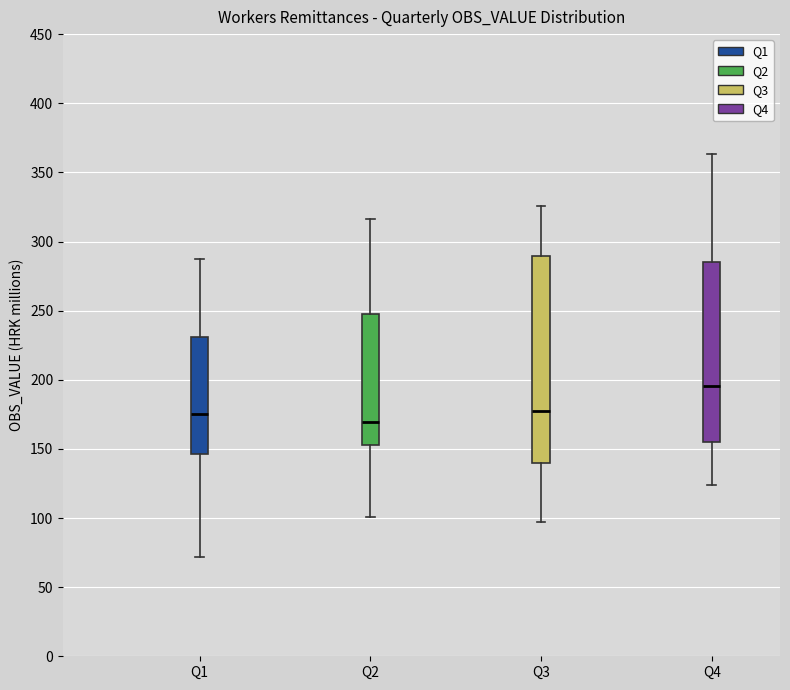

Where is the upper edge of the box for Q1 on the y-axis? The values are not printed on the chart, so give them approximately, as read against the axis.

230